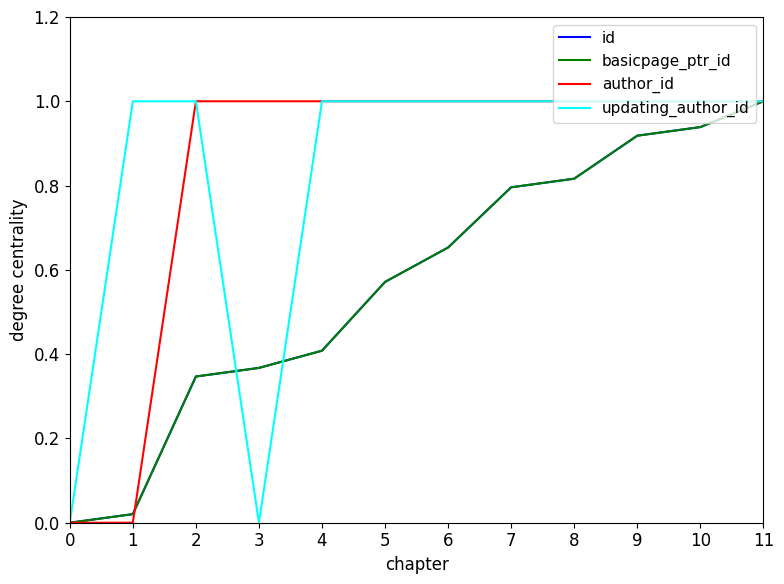

Rank the series by their maximum value, from highest to lowest.

id, basicpage_ptr_id, author_id, updating_author_id